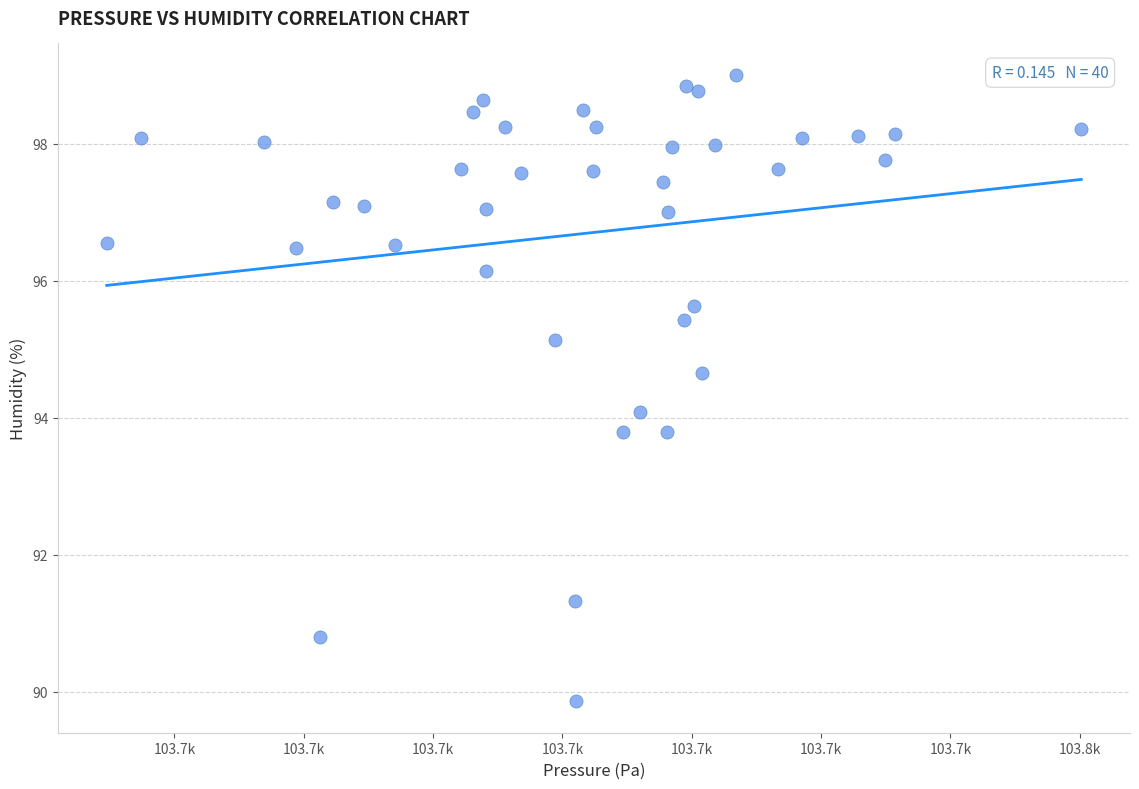

What is the range of X values (max minus min)?

37.7